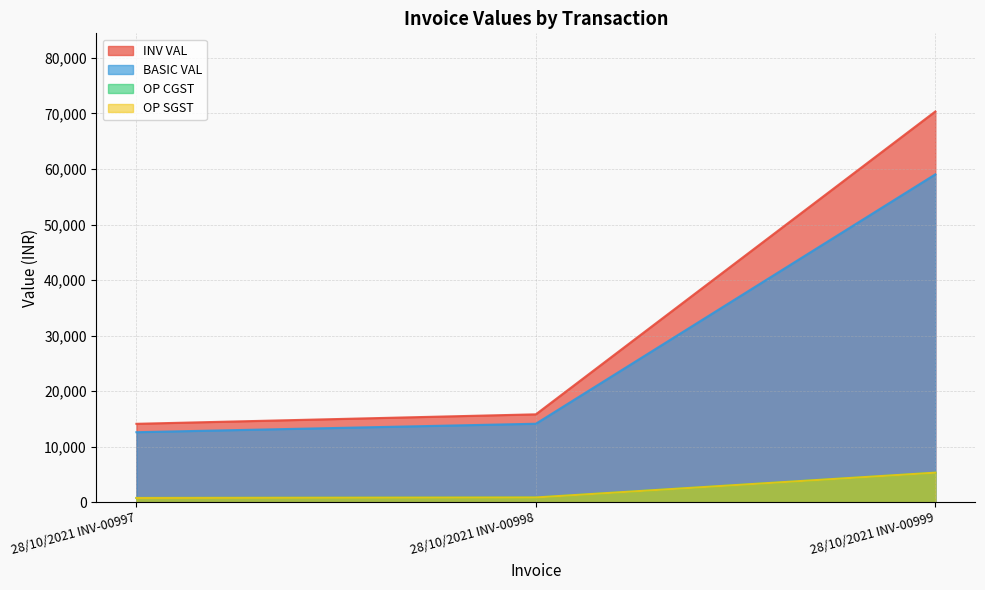

Which series changed the most between 28/10/2021 INV-00997 and 28/10/2021 INV-00998?

BASIC VAL